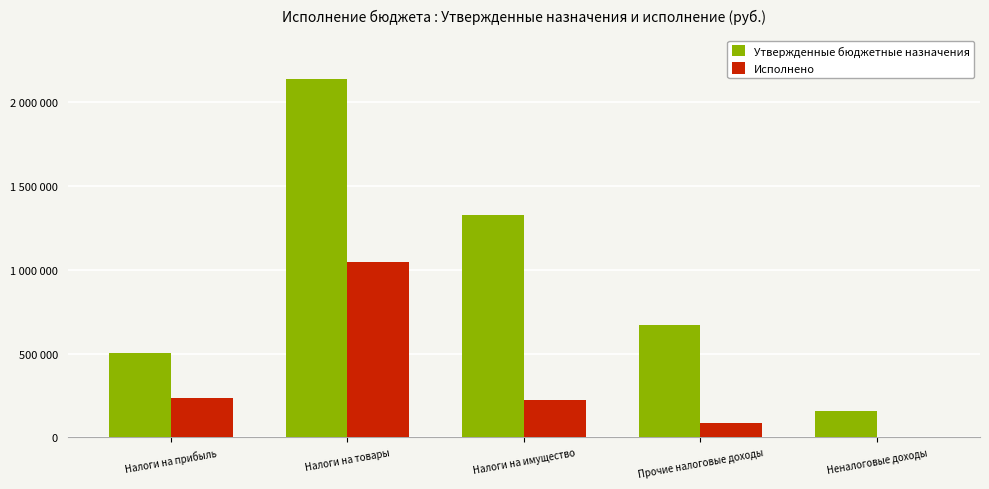

Does the chart contain stacked bars?

No